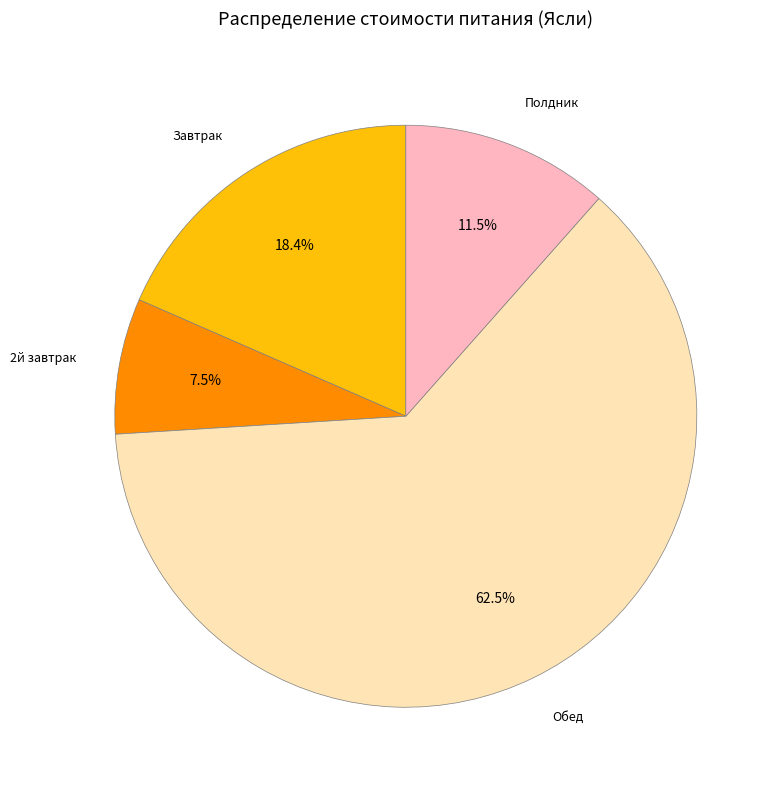

To the nearest percent, what is the average slice percentage?

25%